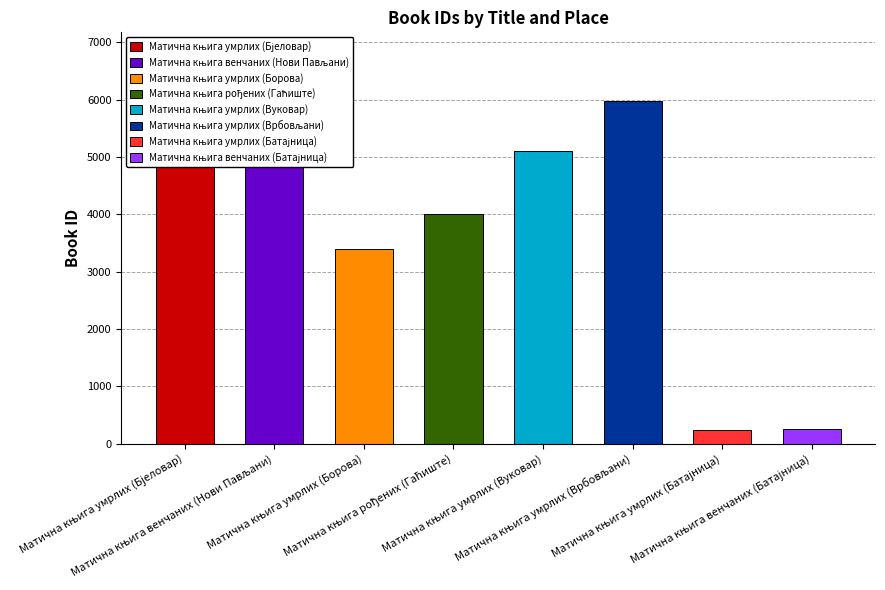

At which category does the chart reach its peak across all series?

Матична књига умрлих (Врбовљани)